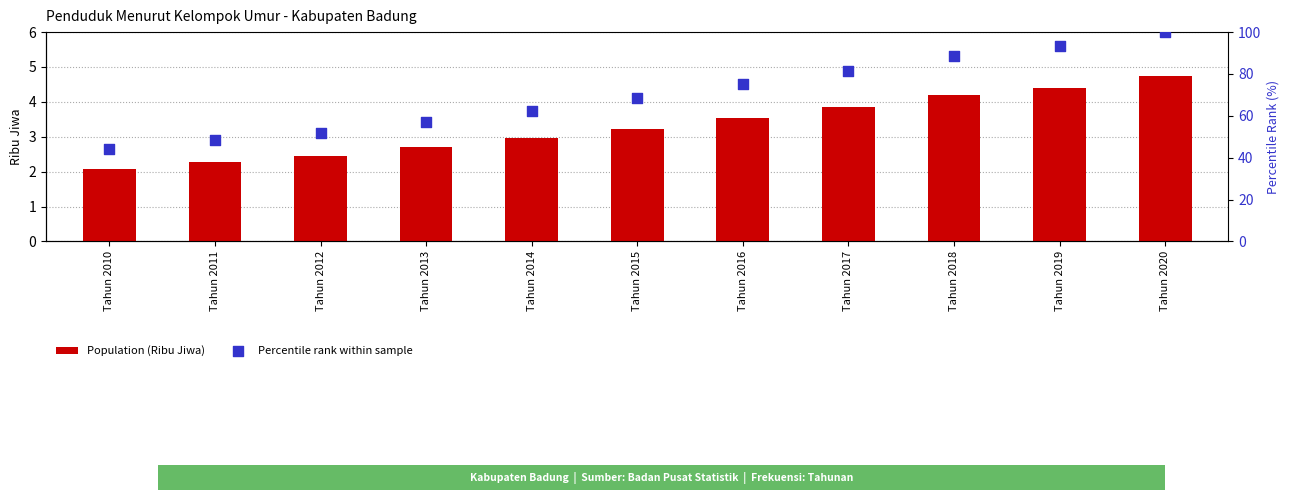

Which series reaches the maximum Y coordinate?

Percentile rank within sample